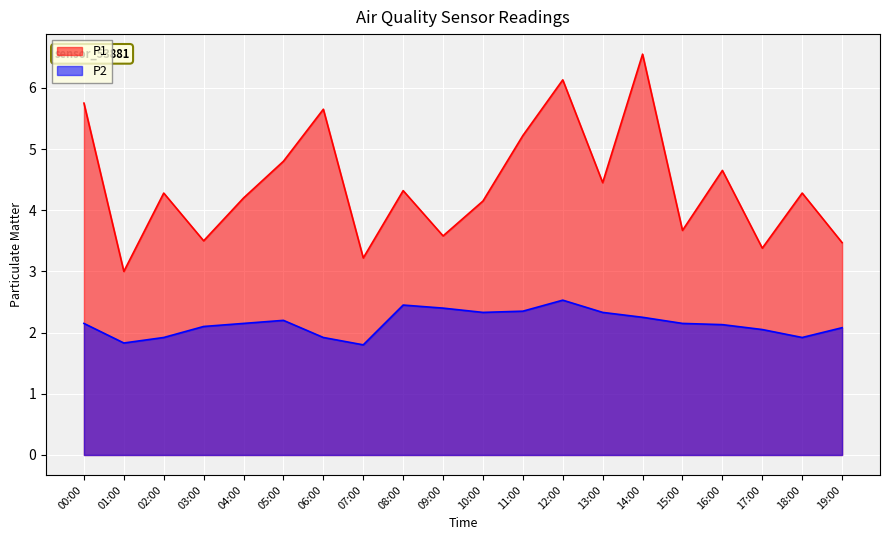

What is the value of the P1 point at the 11th from the left?

4.2